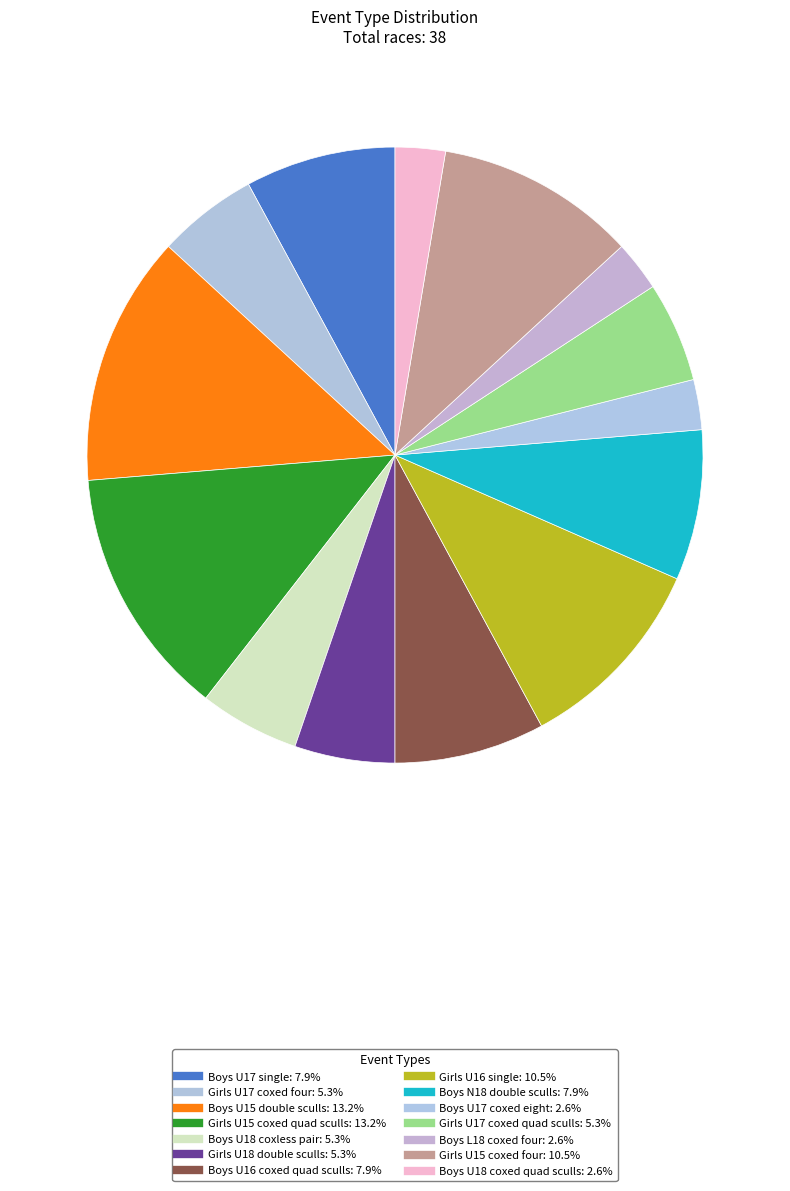

Does Girls U17 coxed four represent more than half of the total?

No